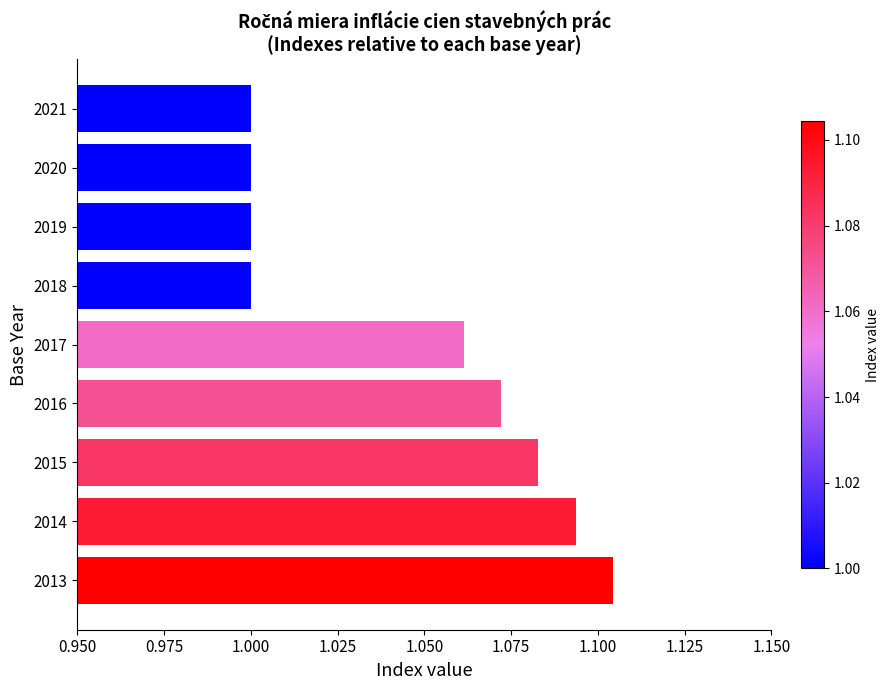

At which category does the chart reach its peak across all series?

2013